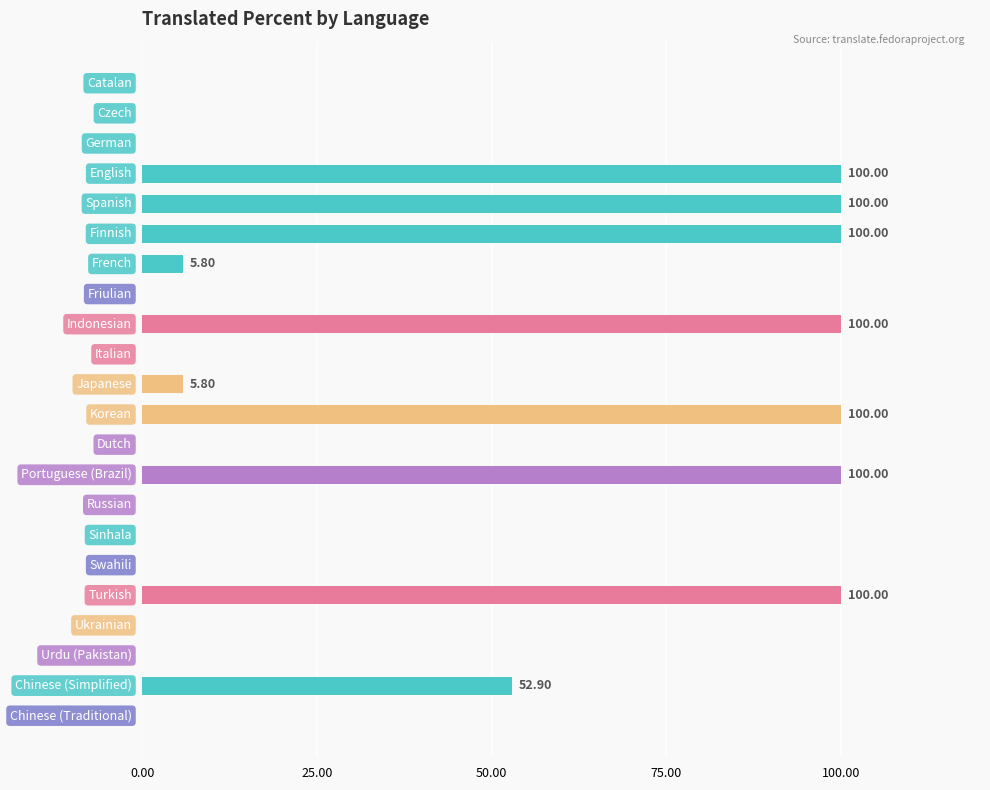

How many categories are shown in the chart?

22